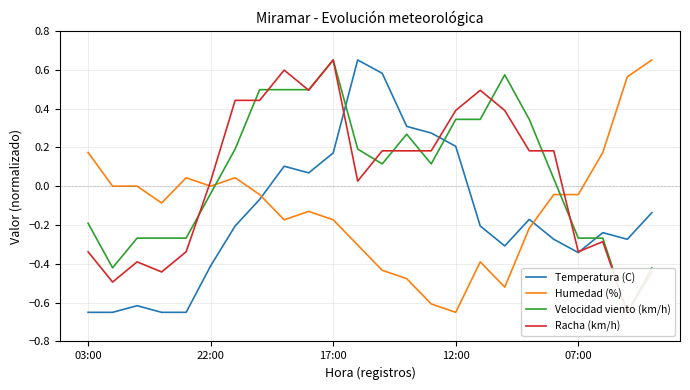

How many intersections are there between Humedad (%) and Temperatura (C)?

2